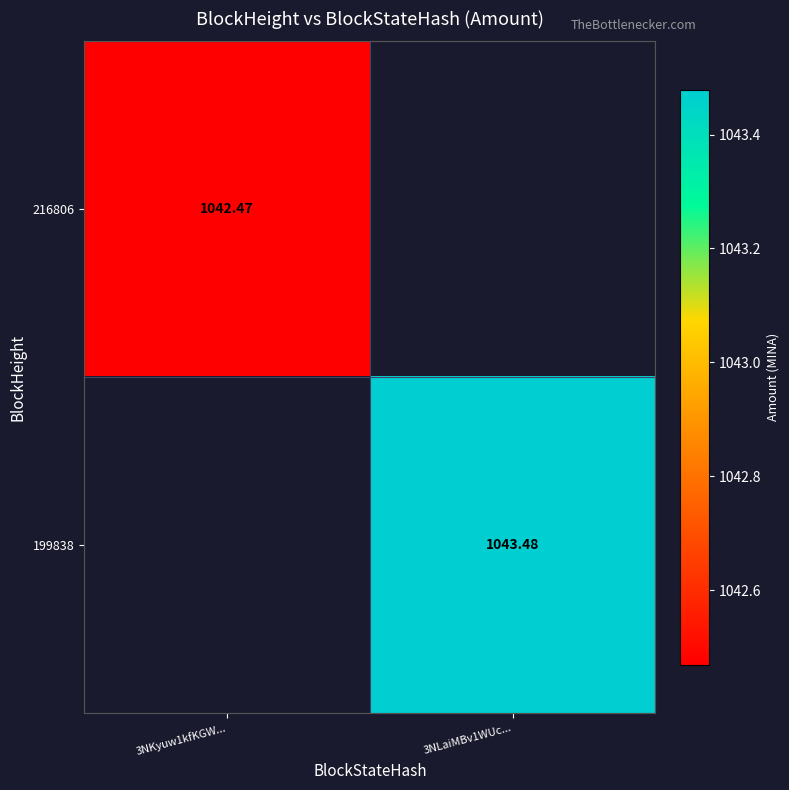

How many data points in 199838 are above 1043?

1